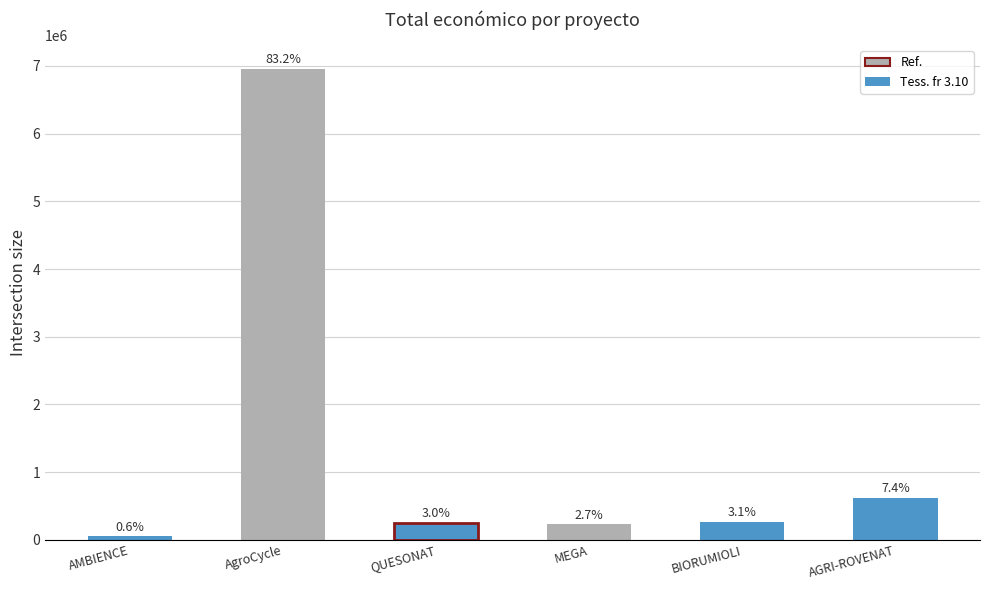

The chart shows a value of 179216 at BIORUMIOLI. True or false?

False